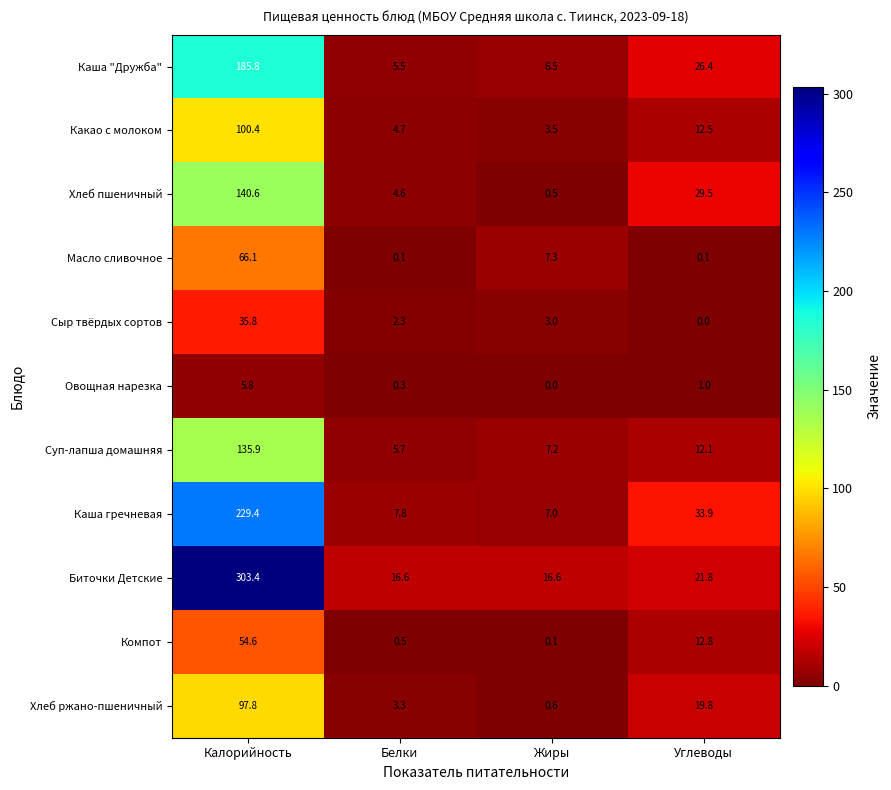

What is the difference between the maximum and minimum values in the Овощная нарезка series?

5.8